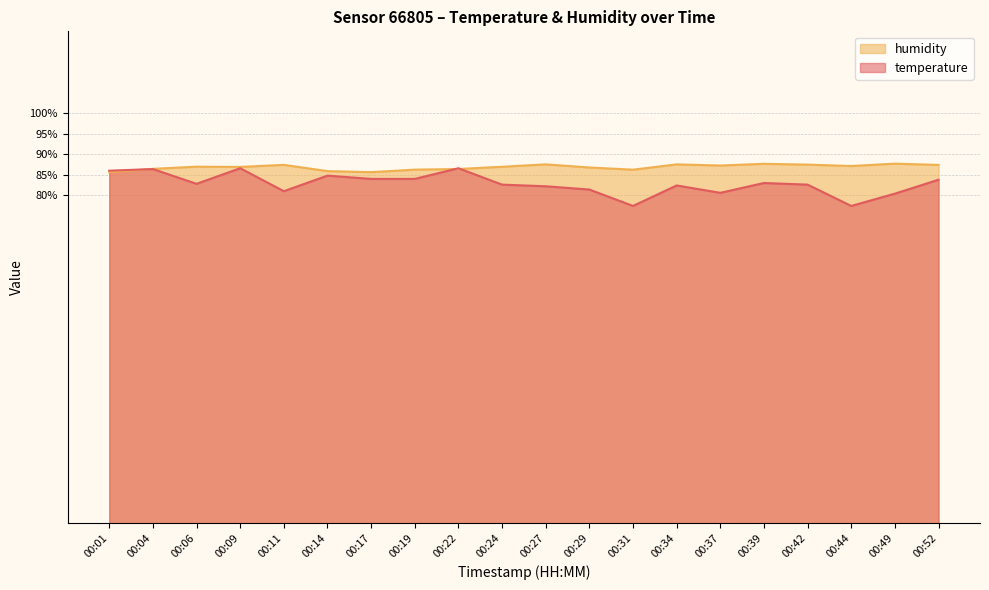

Which series has the largest total across all categories?

humidity